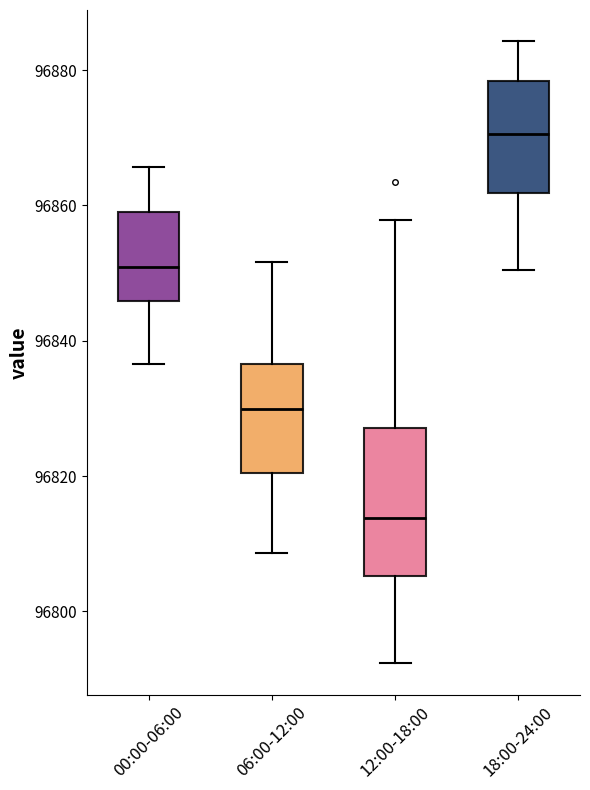

Which box has the highest median line?

18:00-24:00